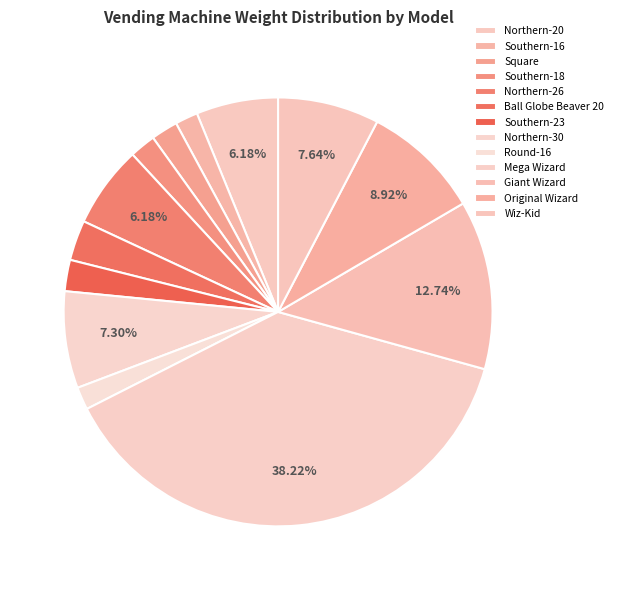

Which slice is the largest?

Mega Wizard